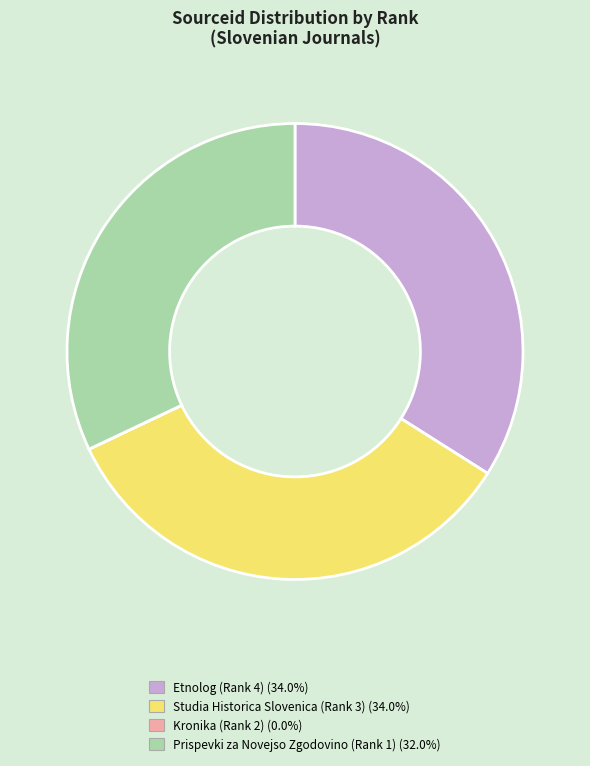

Is Studia Historica Slovenica (Rank 3) the majority of the pie?

No